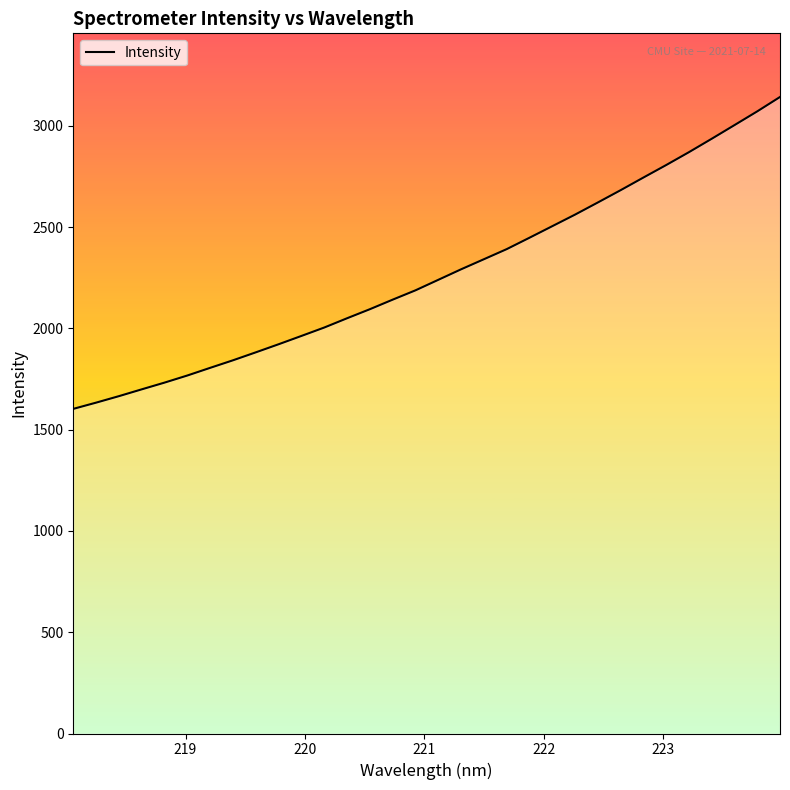

What is the difference between the maximum and minimum values?

1539.5